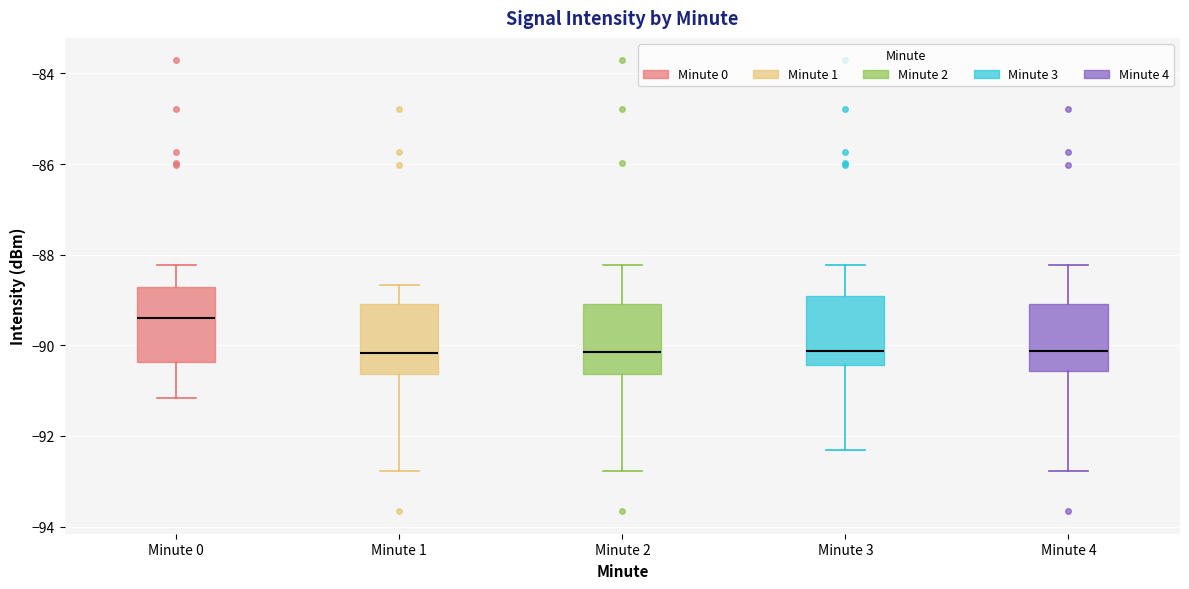

Where does the lower whisker of the box for Minute 3 end on the y-axis? The values are not printed on the chart, so give them approximately, as read against the axis.

-92.4